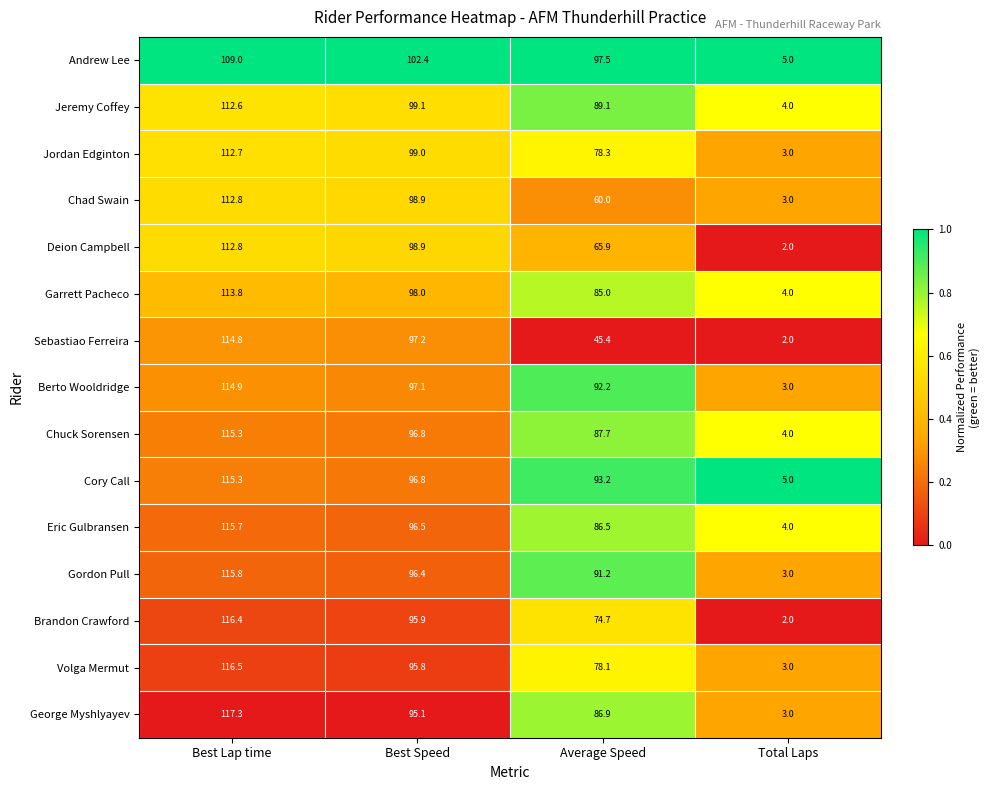

Which label corresponds to the smallest value in the chart?

Total Laps